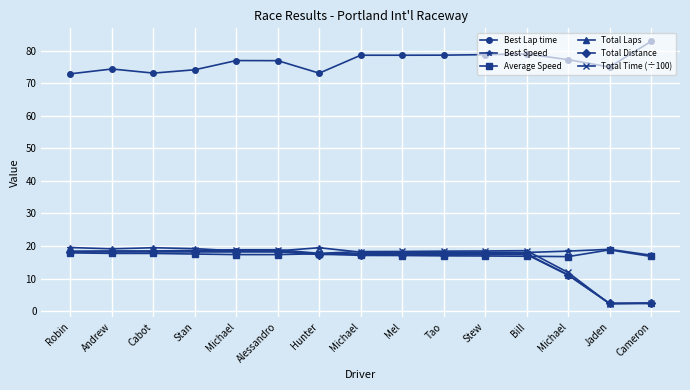

How many interior local valleys does the Total Time (÷100) series have?

2